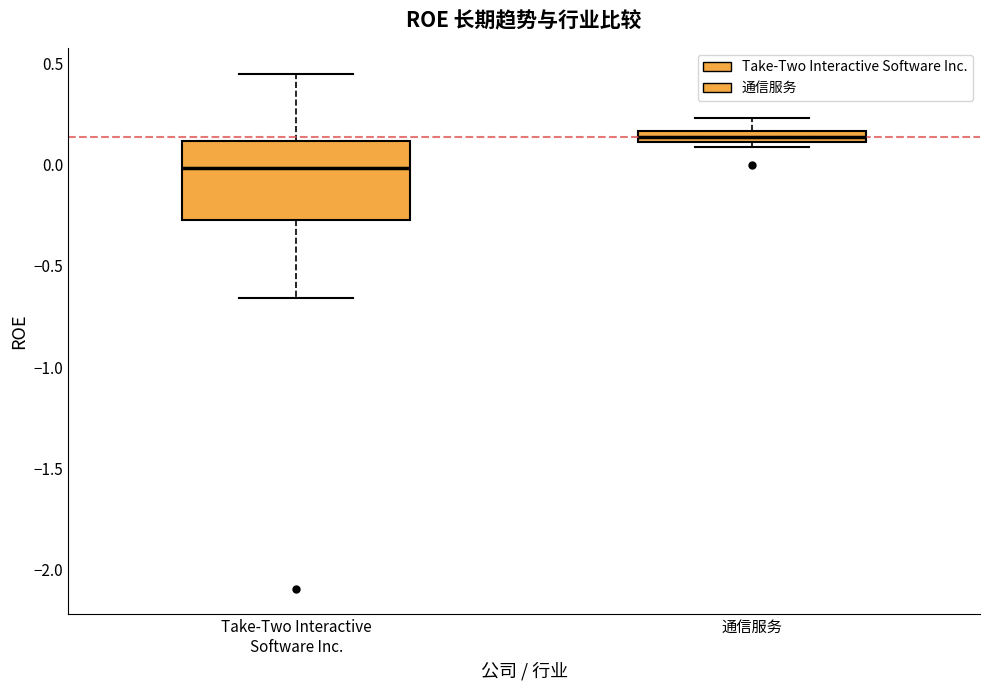

Which box is the tallest, from its lower edge to its upper edge?

Take-Two Interactive Software Inc.